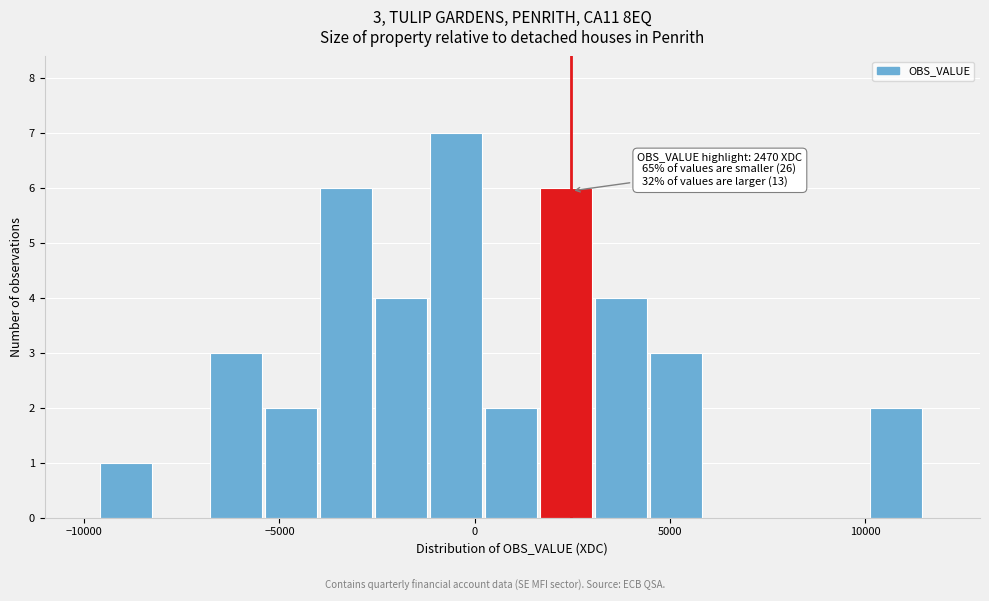

Around what value on the x-axis is the tallest bar? Give the approximate position of its centre, as read against the axis.

-500